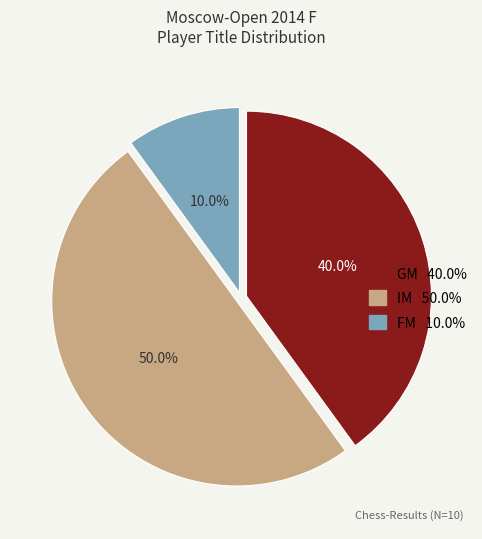

What is the largest slice in the pie chart?

IM